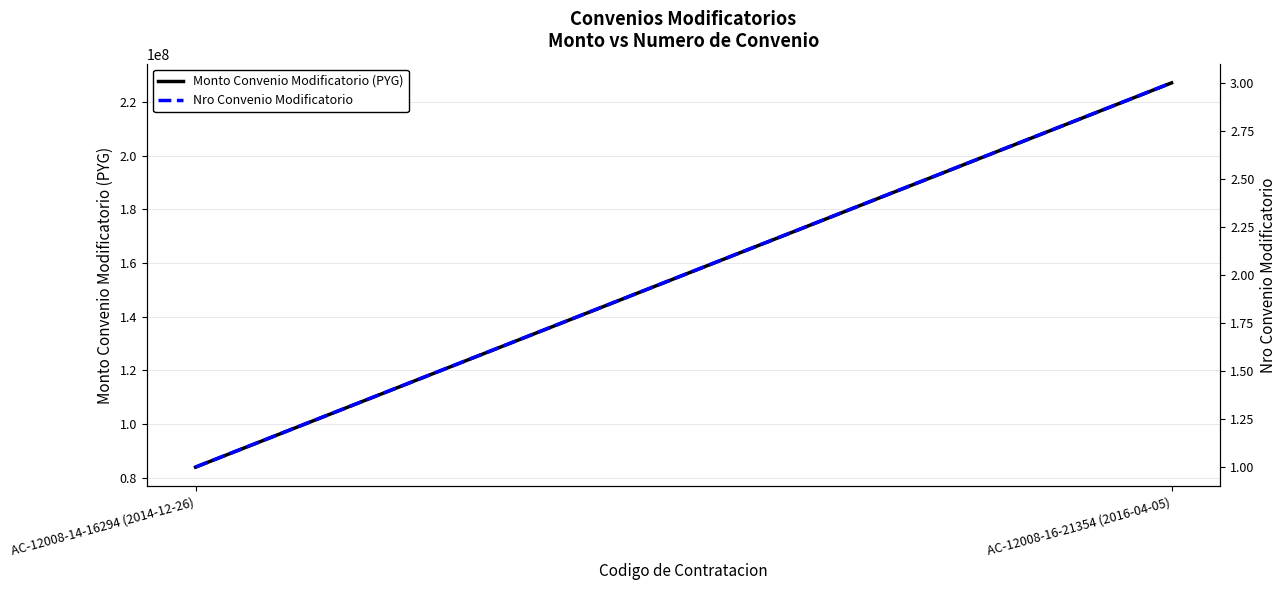

Is it true that Nro Convenio Modificatorio equals 5 at AC-12008-16-21354 (2016-04-05)?

False